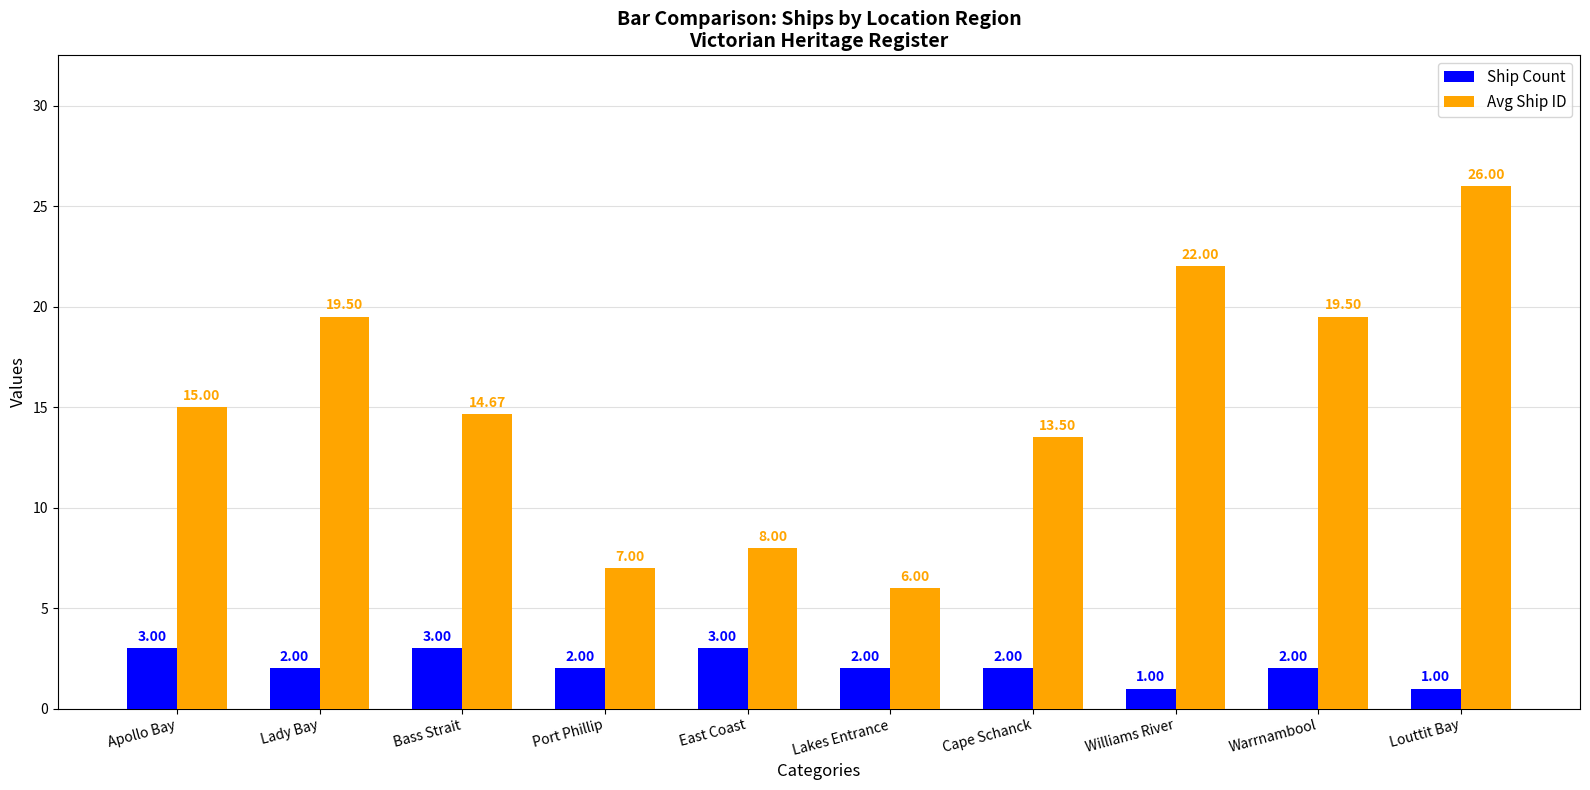

What is the total value across all series at Lady Bay?

21.5